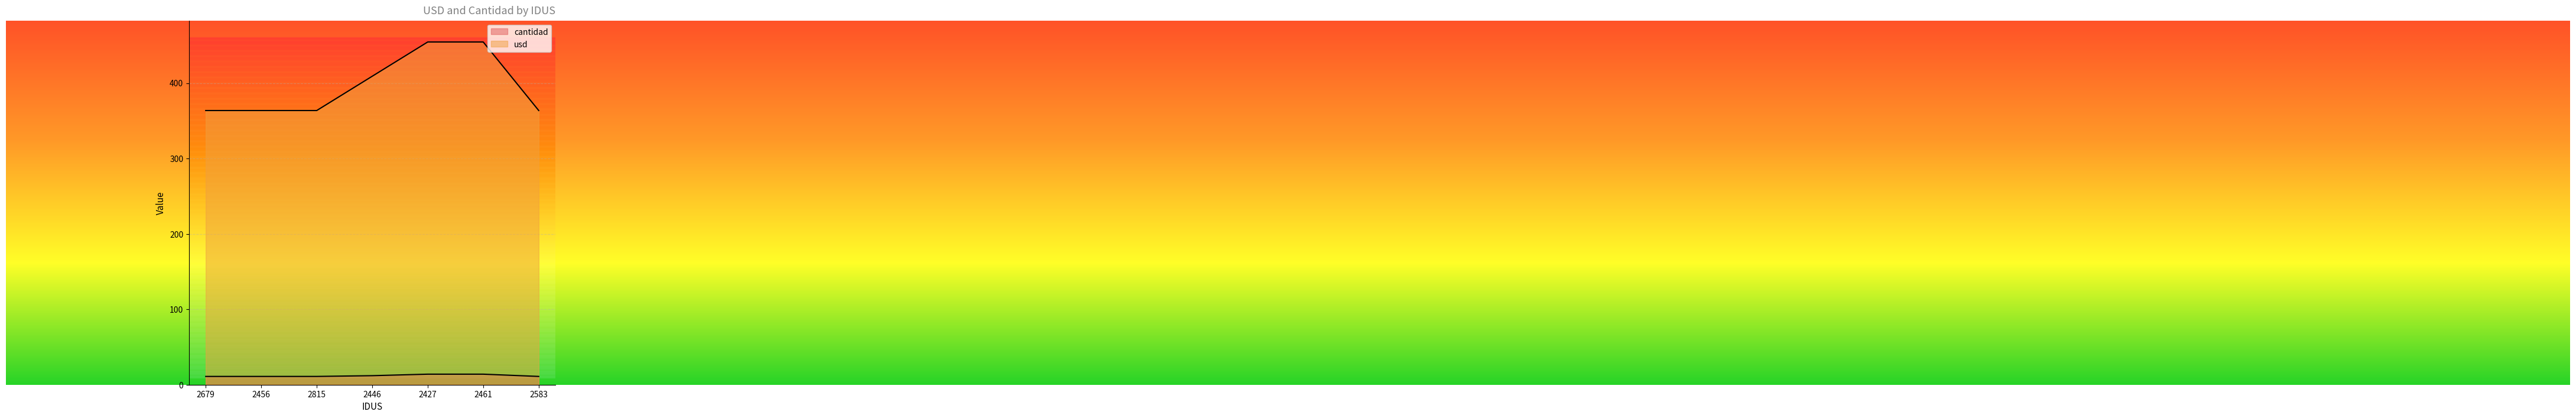

What are all the series names shown in the legend?

cantidad, usd